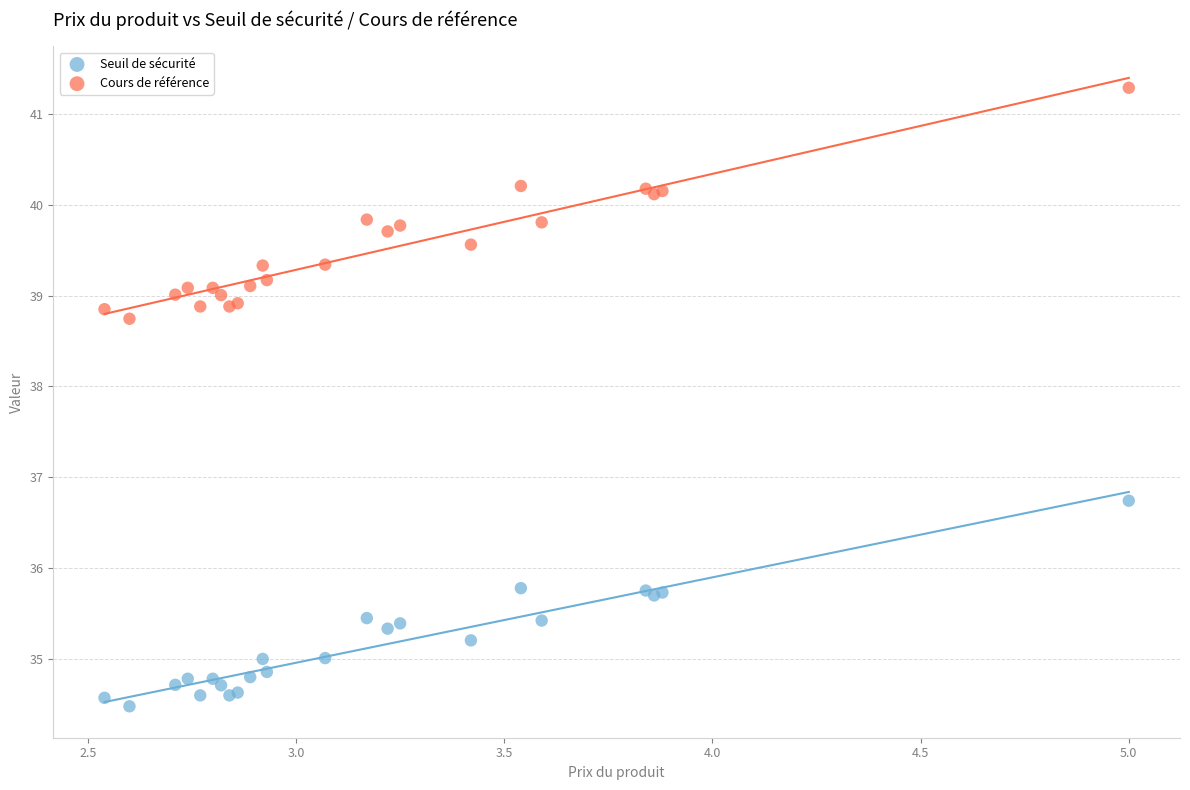

What are all the series names shown in the legend?

Seuil de sécurité, Cours de référence